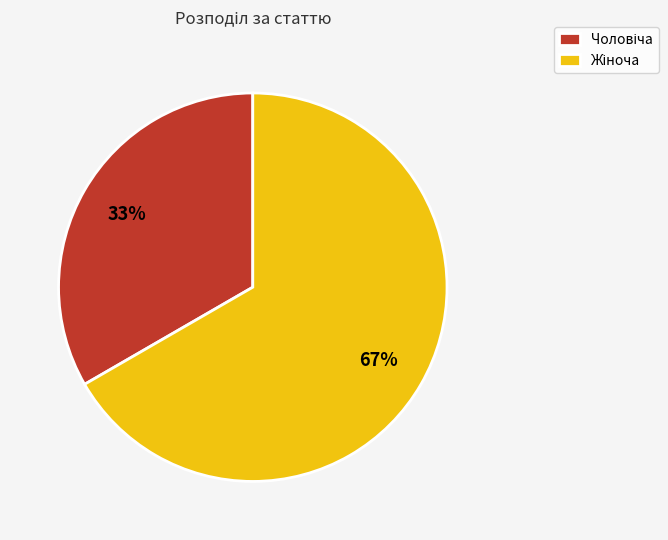

To the nearest percent, what is the average slice percentage?

50%